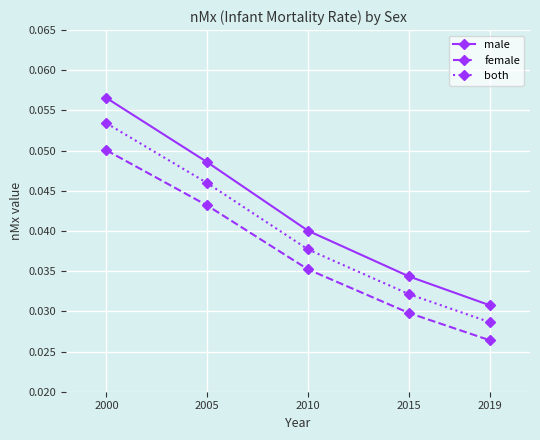

Which series changed the most between 2010 and 2019?

male